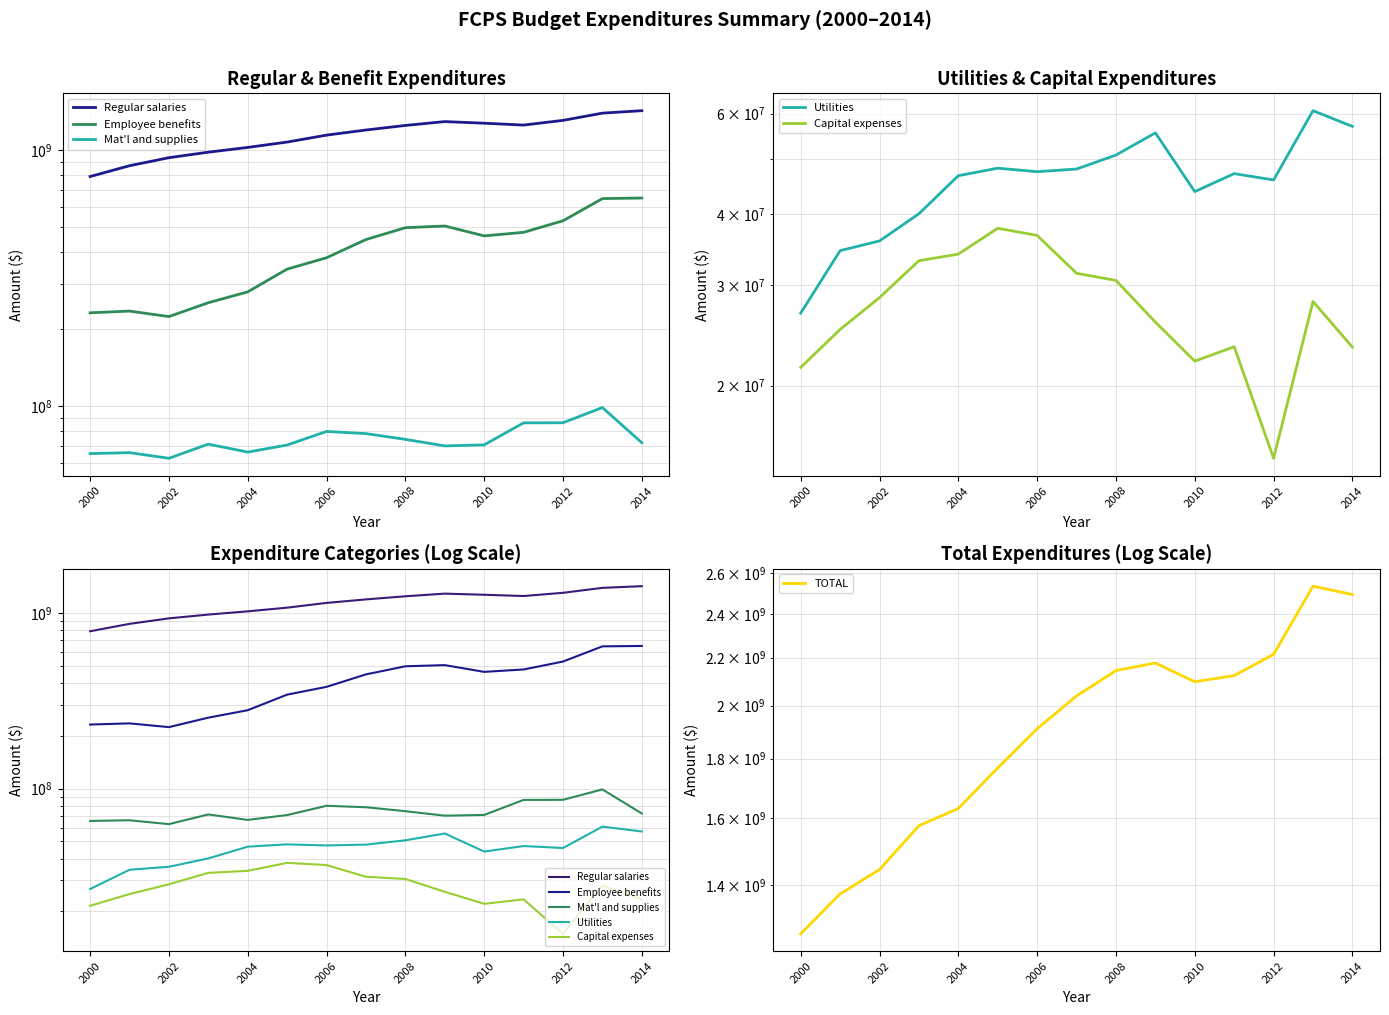

How many interior local peaks does the Employee benefits series have?

2